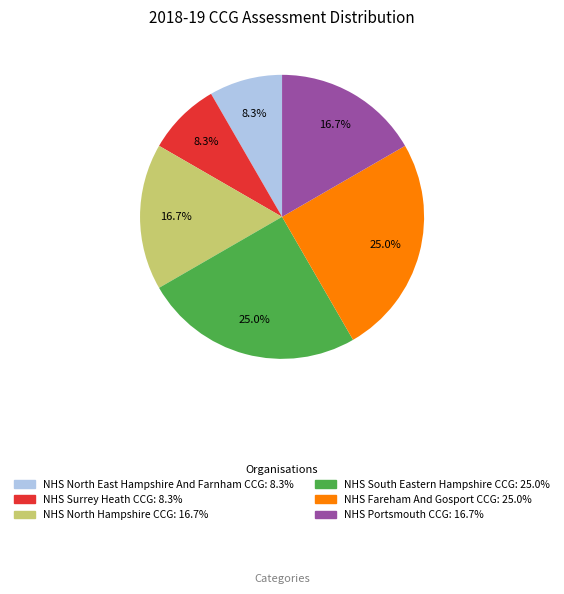

What is the ratio of the value at NHS Fareham And Gosport CCG to the value at NHS Surrey Heath CCG?

3.0